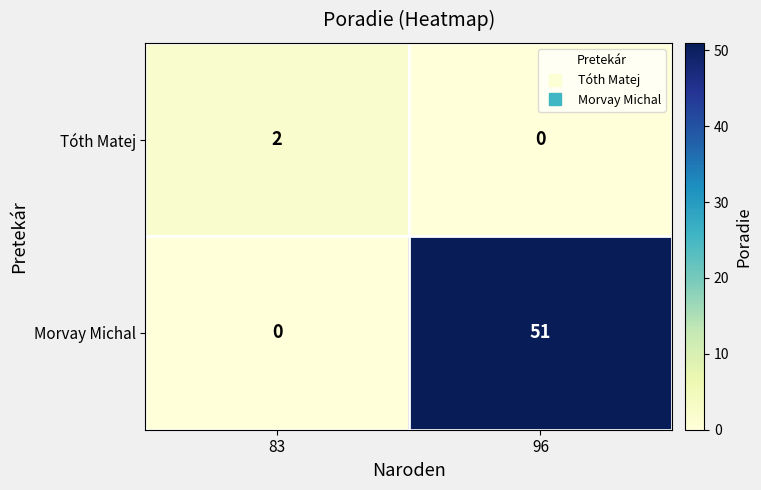

How many values in Tóth Matej are above zero?

1